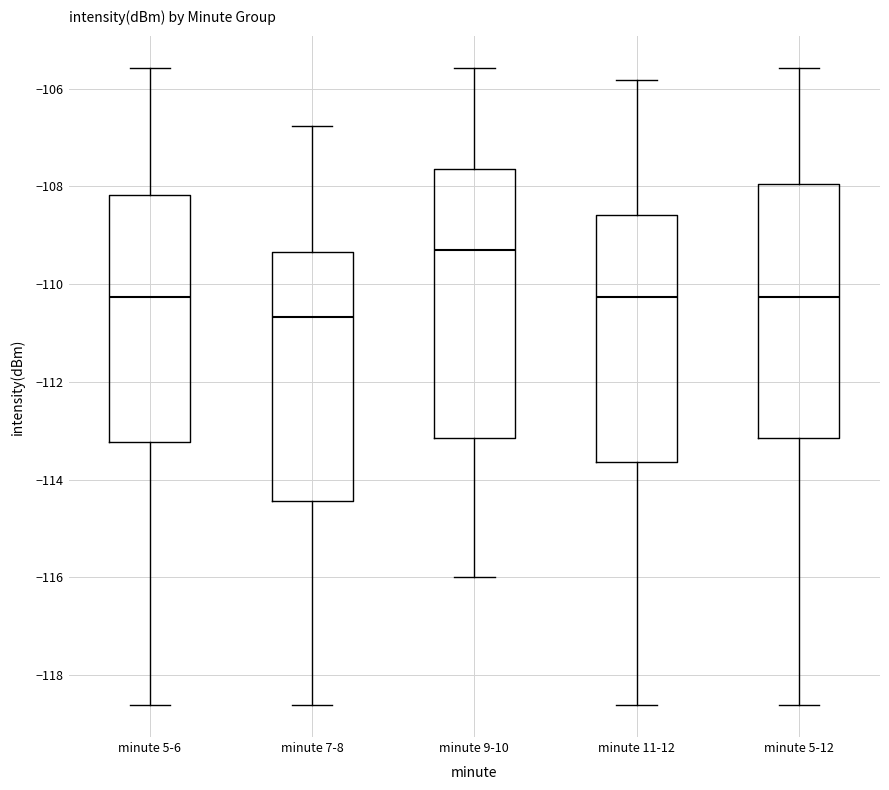

Comparing the boxes themselves (not the whiskers), which one is the tallest?

minute 9-10